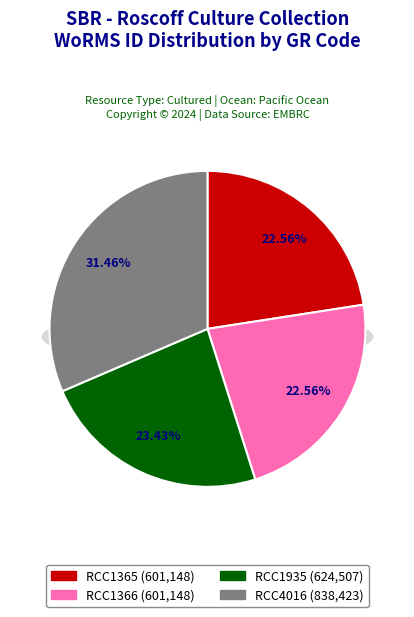

To the nearest percent, what percentage of the pie is RCC1365?

23%